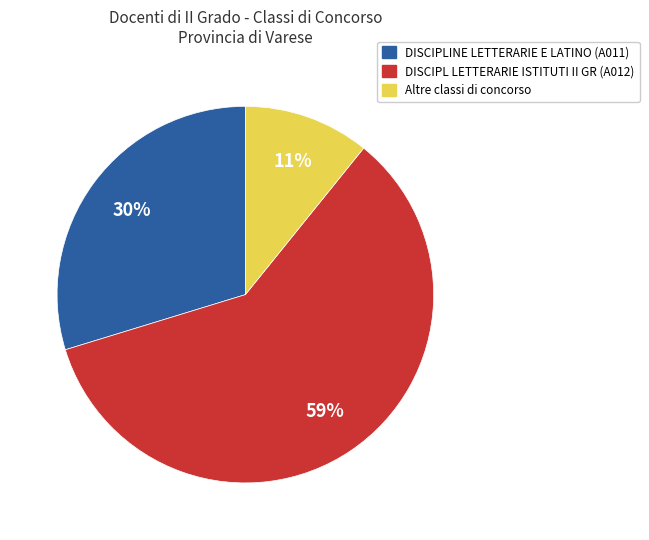

Does any single category account for the majority?

Yes